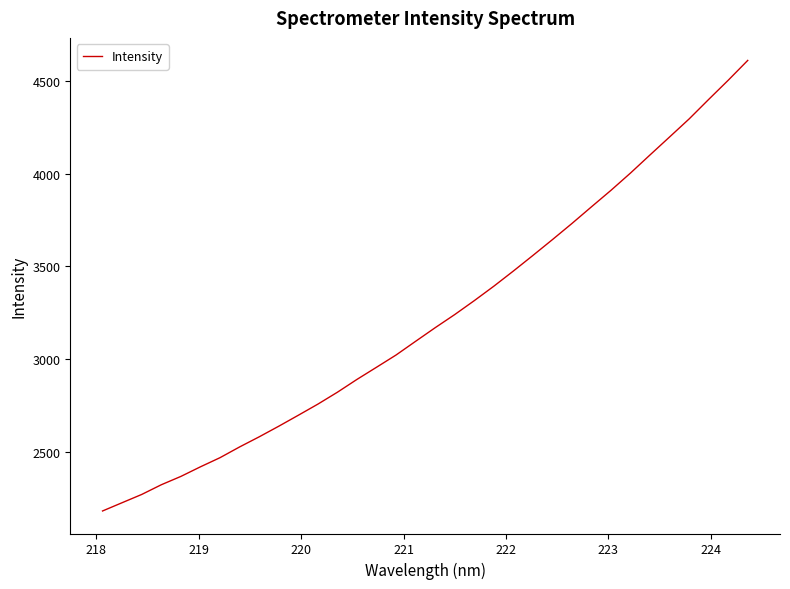

What is the minimum value shown in the chart?

2180.2